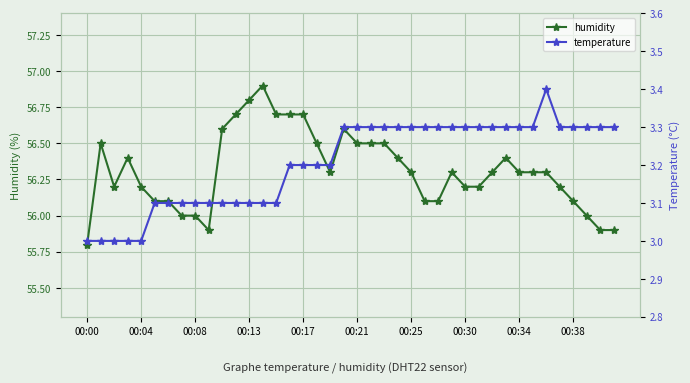

True or false: temperature has more than 2 points higher than both neighbors.

False